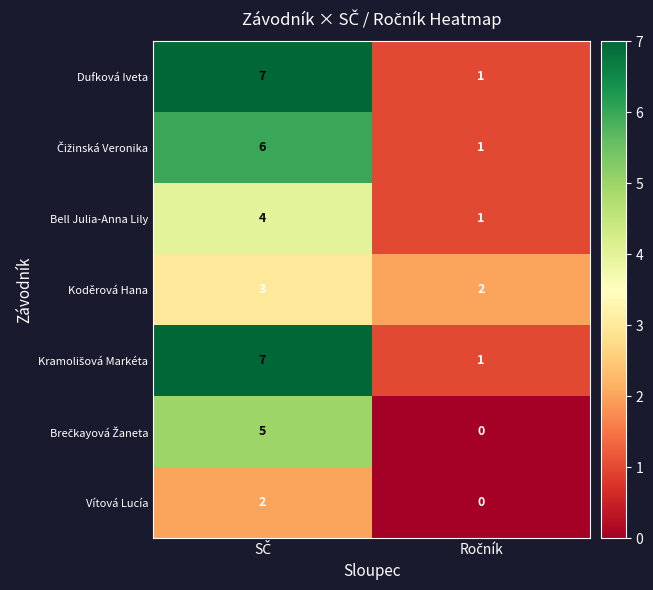

At how many categories does at least one series exceed 3?

1